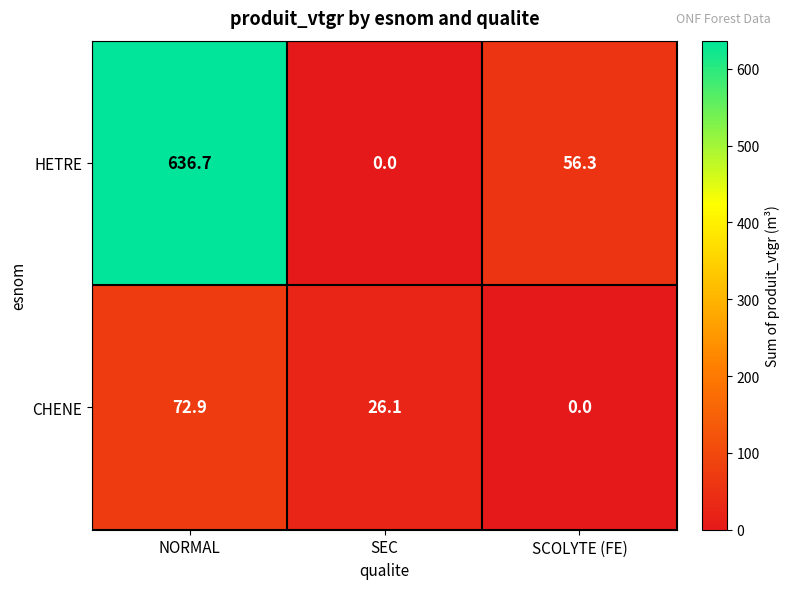

Rank the series at NORMAL from highest to lowest value.

HETRE, CHENE